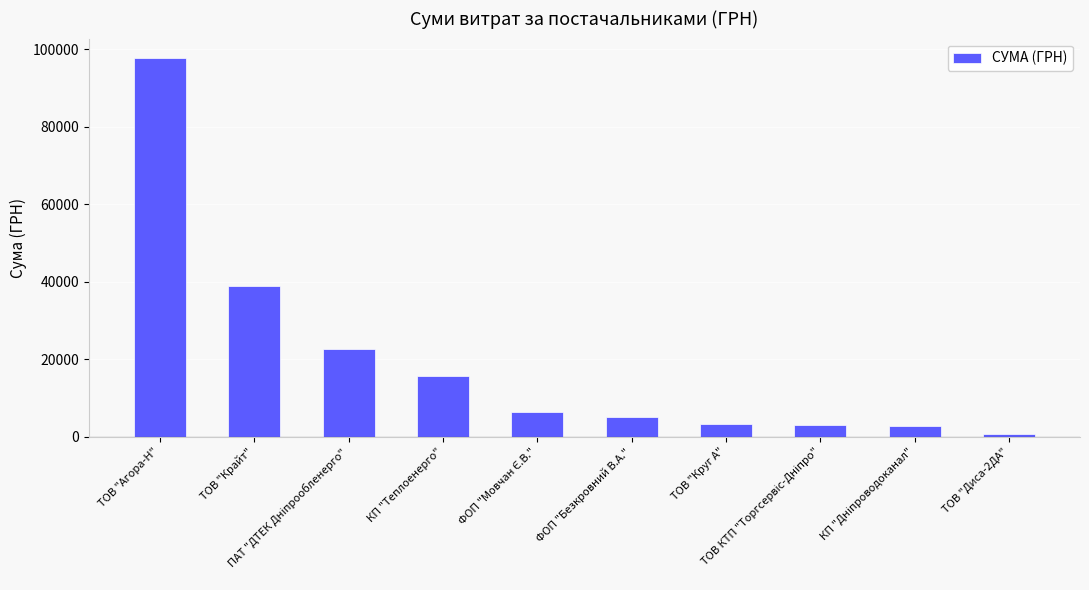

How many bars are there in total?

10